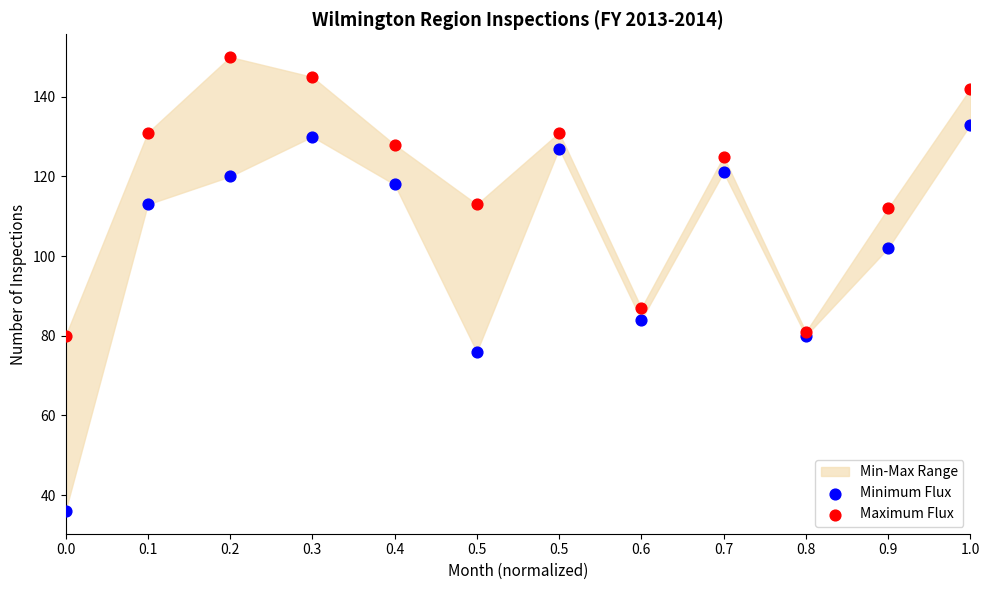

Which series contains the highest Y value?

Maximum Flux